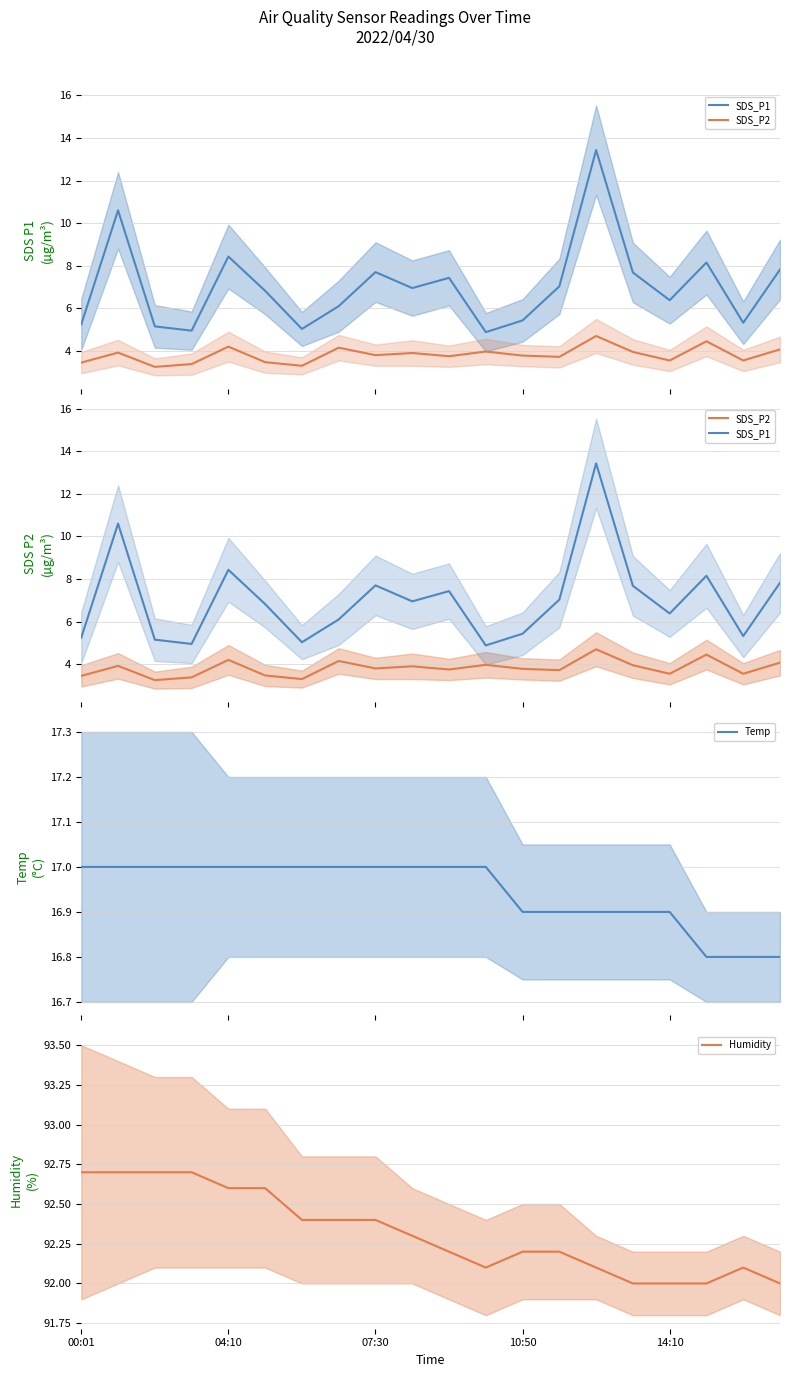

Where is the first local minimum for Humidity?

11